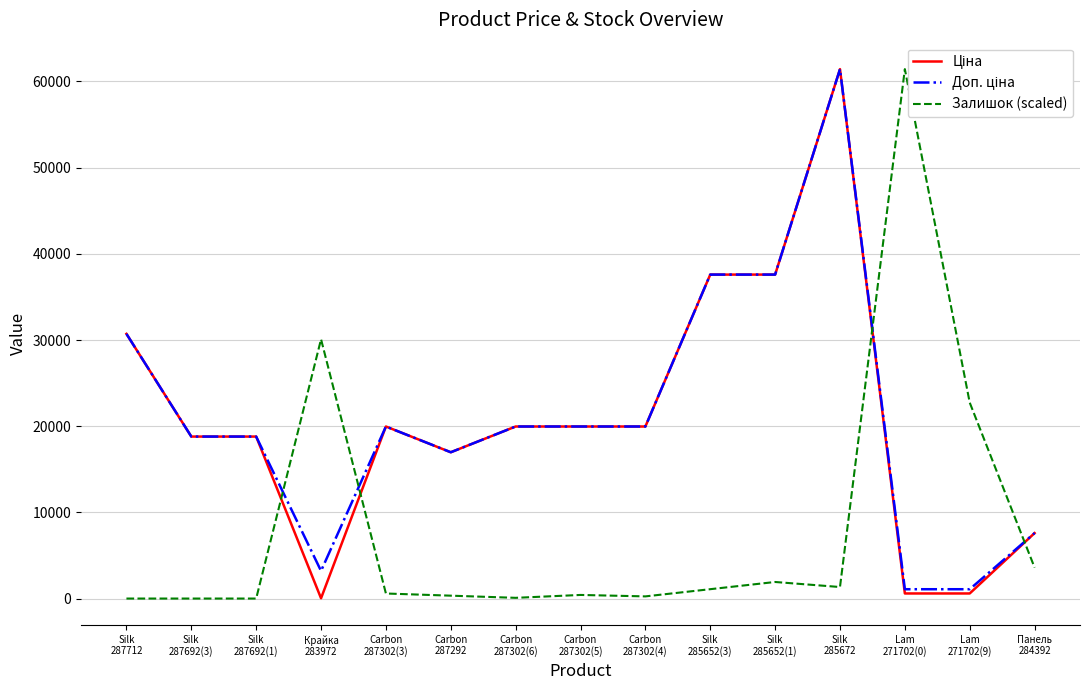

What is the difference between the highest and lowest values at Silk
287712?

30717.1